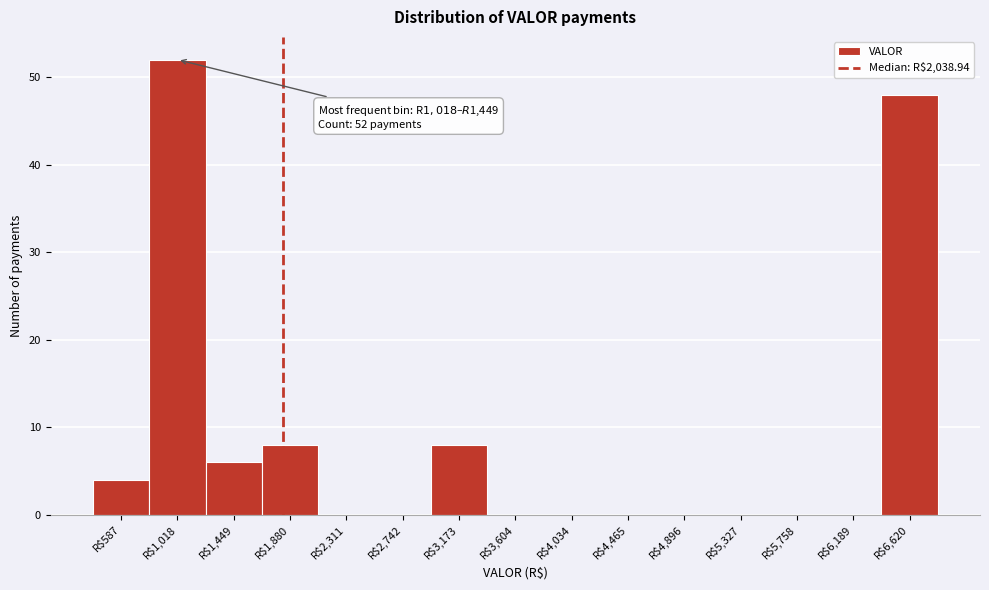

The chart shows a value of 0 at R$3,604. True or false?

True